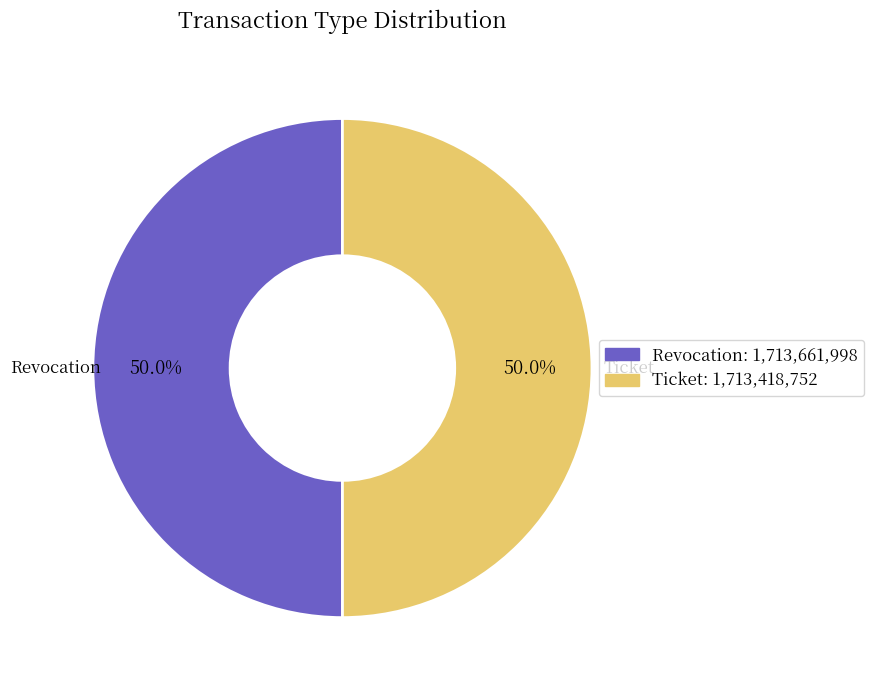

To the nearest percent, what percentage of the pie is Revocation?

50%